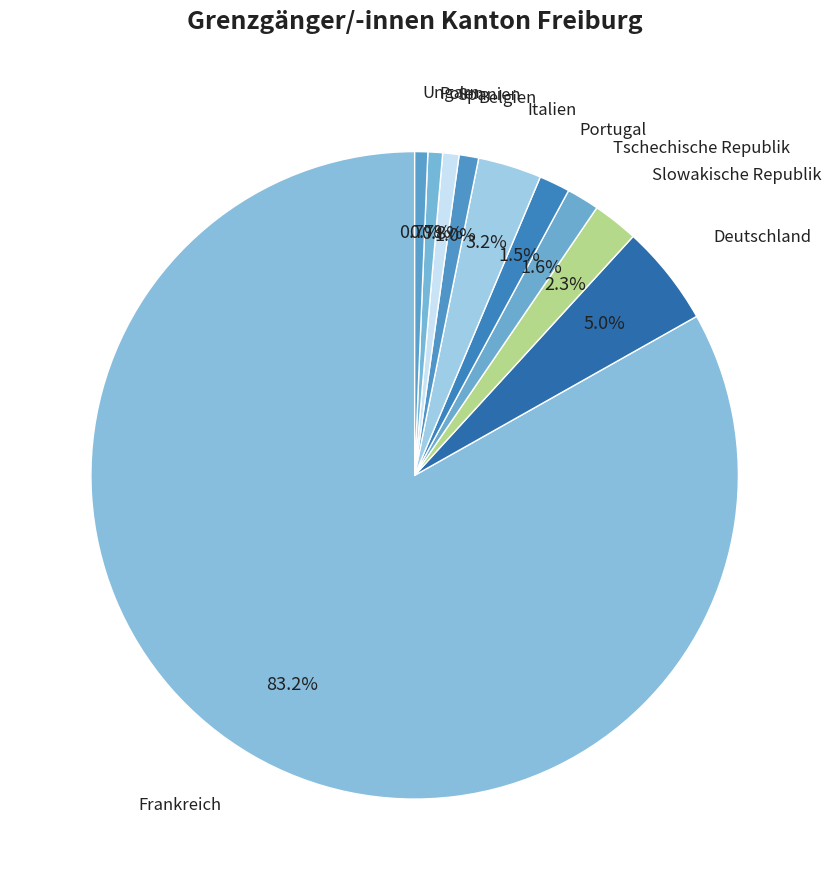

Which category has the biggest portion of the pie?

Frankreich